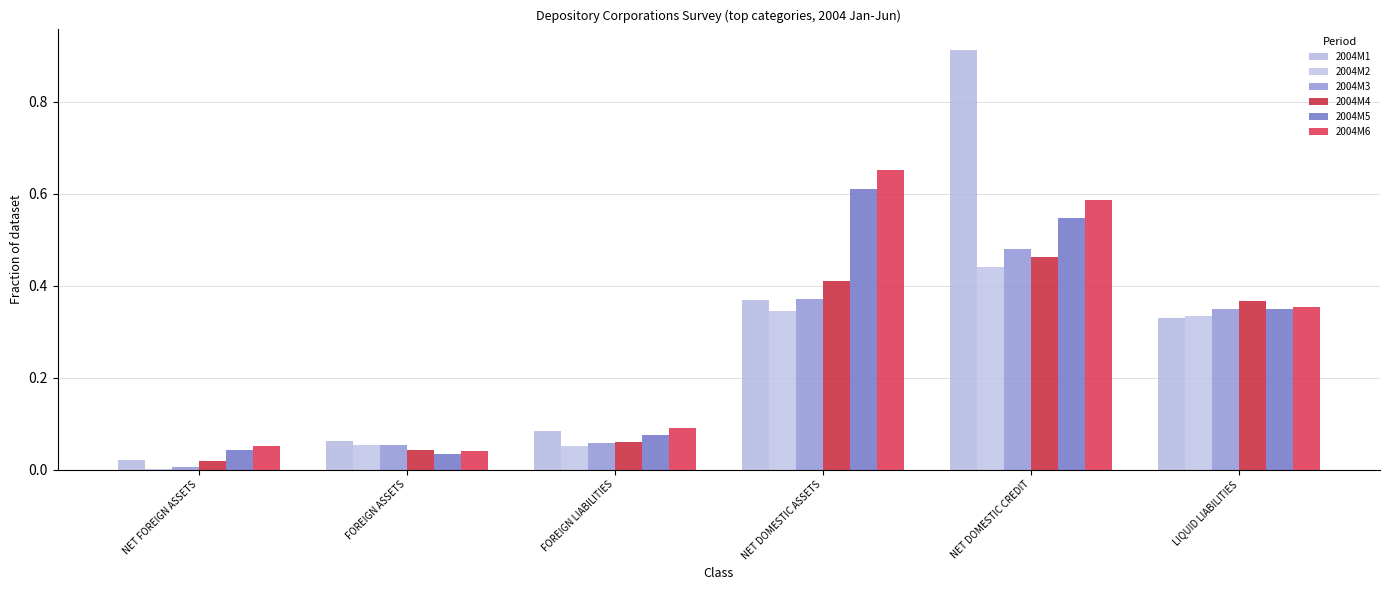

How many groups of bars are there?

6